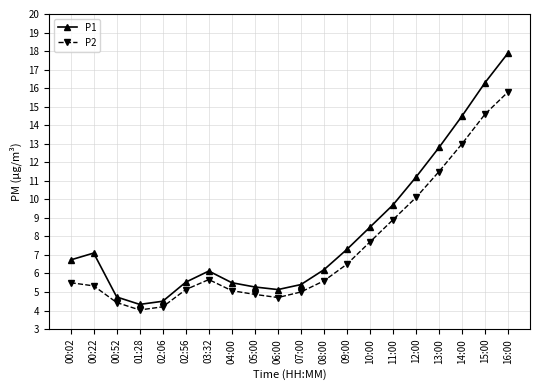

True or false: P1 and P2 cross at least once.

False